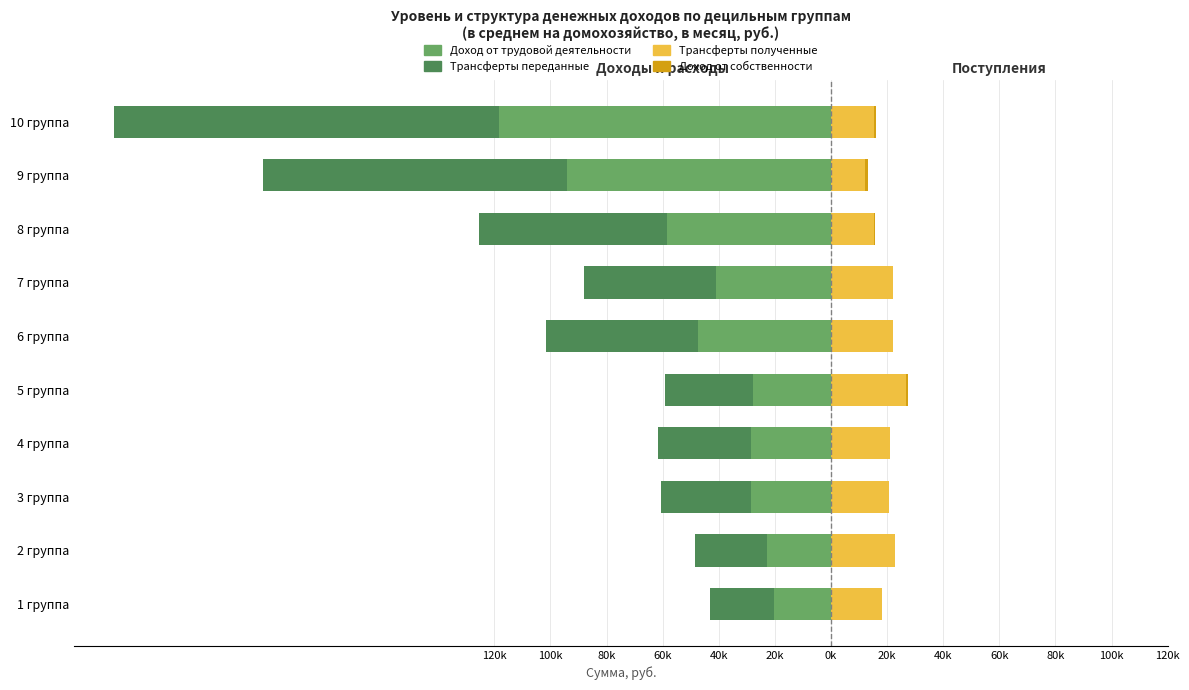

At 2 группа, list the series in order from largest to smallest.

Трансферты полученные, Доход от собственности, Трансферты переданные, Доход от трудовой деятельности